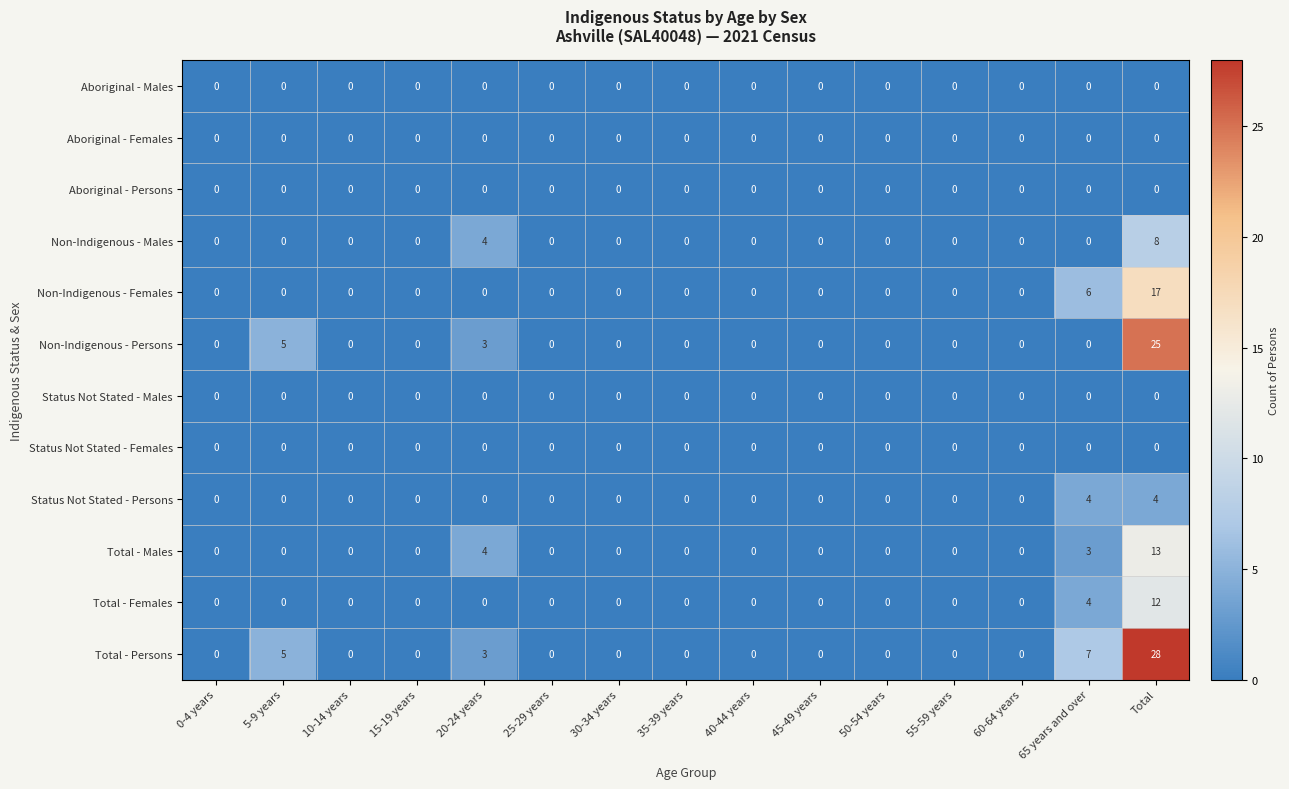

What is the total value across all series at Total?

107